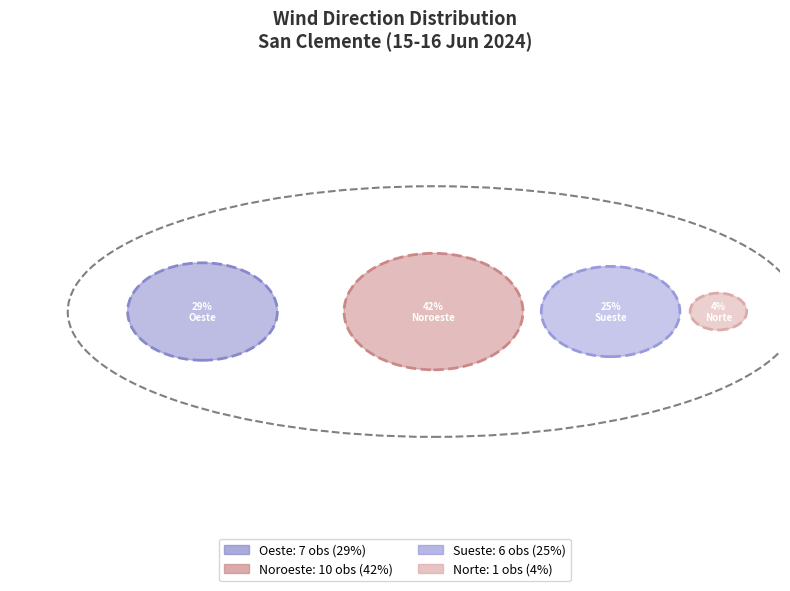

Between Oeste and Sueste, which is larger?

Oeste